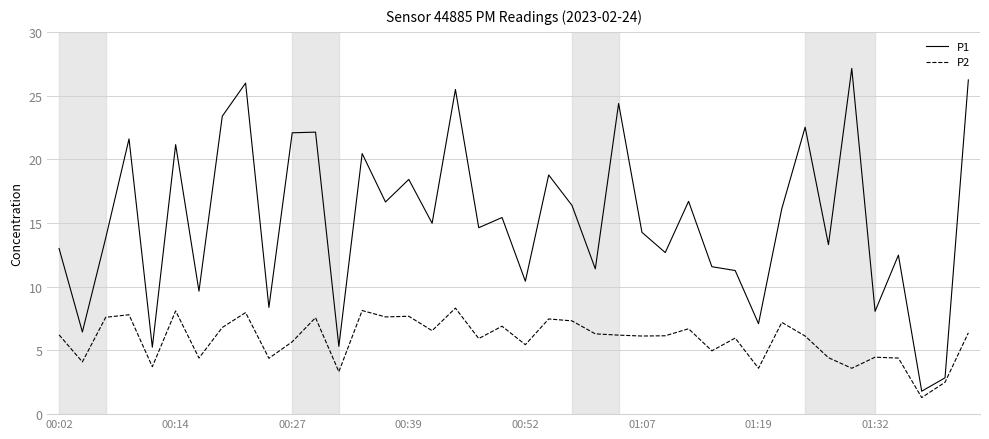

What is the lowest value of the P2 series?

1.3